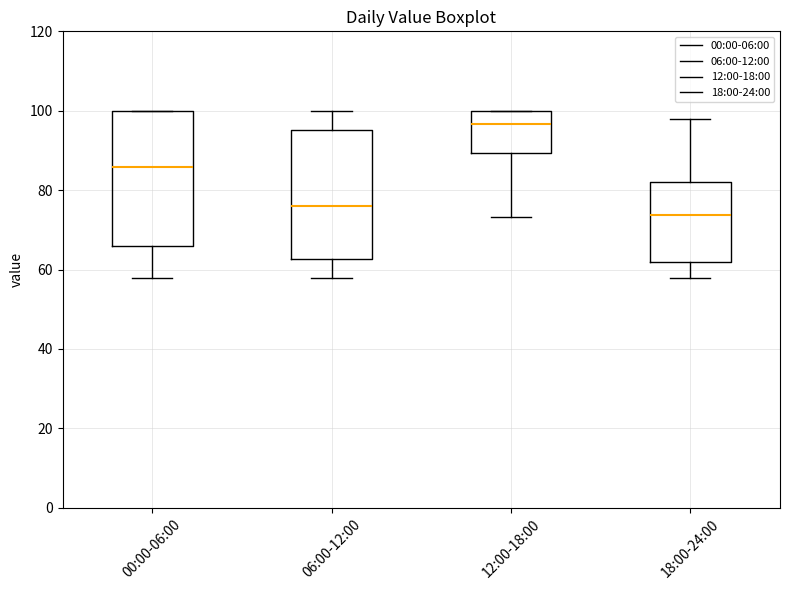

Reading left to right, read every box against the y-axis: the position of its median line, the range the box covers, and the ends of its whiskers. The values are not printed on the chart, so give them approximately, as read against the axis.

00:00-06:00: median 86, box 66 to 100, whiskers 58 to 100
06:00-12:00: median 76, box 62 to 96, whiskers 58 to 100
12:00-18:00: median 96, box 90 to 100, whiskers 74 to 100
18:00-24:00: median 74, box 62 to 82, whiskers 58 to 98